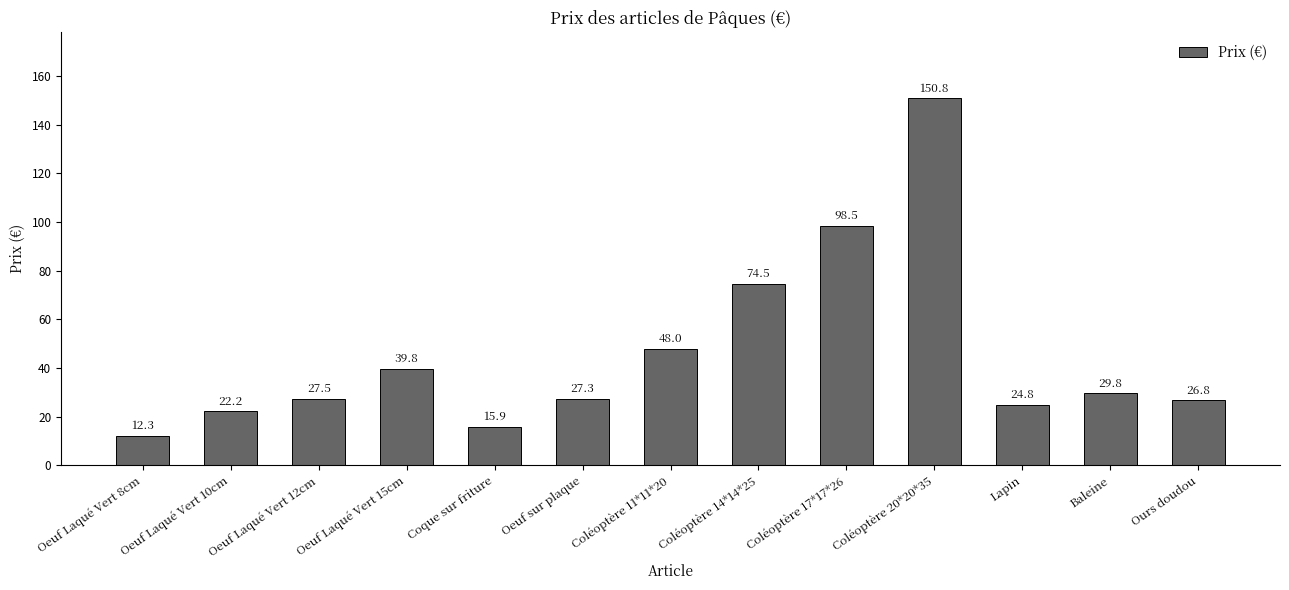

List the labels in order of value, smallest first.

Oeuf Laqué Vert 8cm, Coque sur friture, Oeuf Laqué Vert 10cm, Lapin, Ours doudou, Oeuf sur plaque, Oeuf Laqué Vert 12cm, Baleine, Oeuf Laqué Vert 15cm, Coléoptère 11*11*20, Coléoptère 14*14*25, Coléoptère 17*17*26, Coléoptère 20*20*35